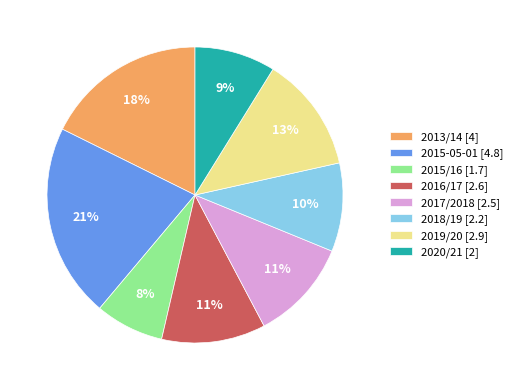

Which has a higher value, 2016/17 or 2019/20?

2019/20